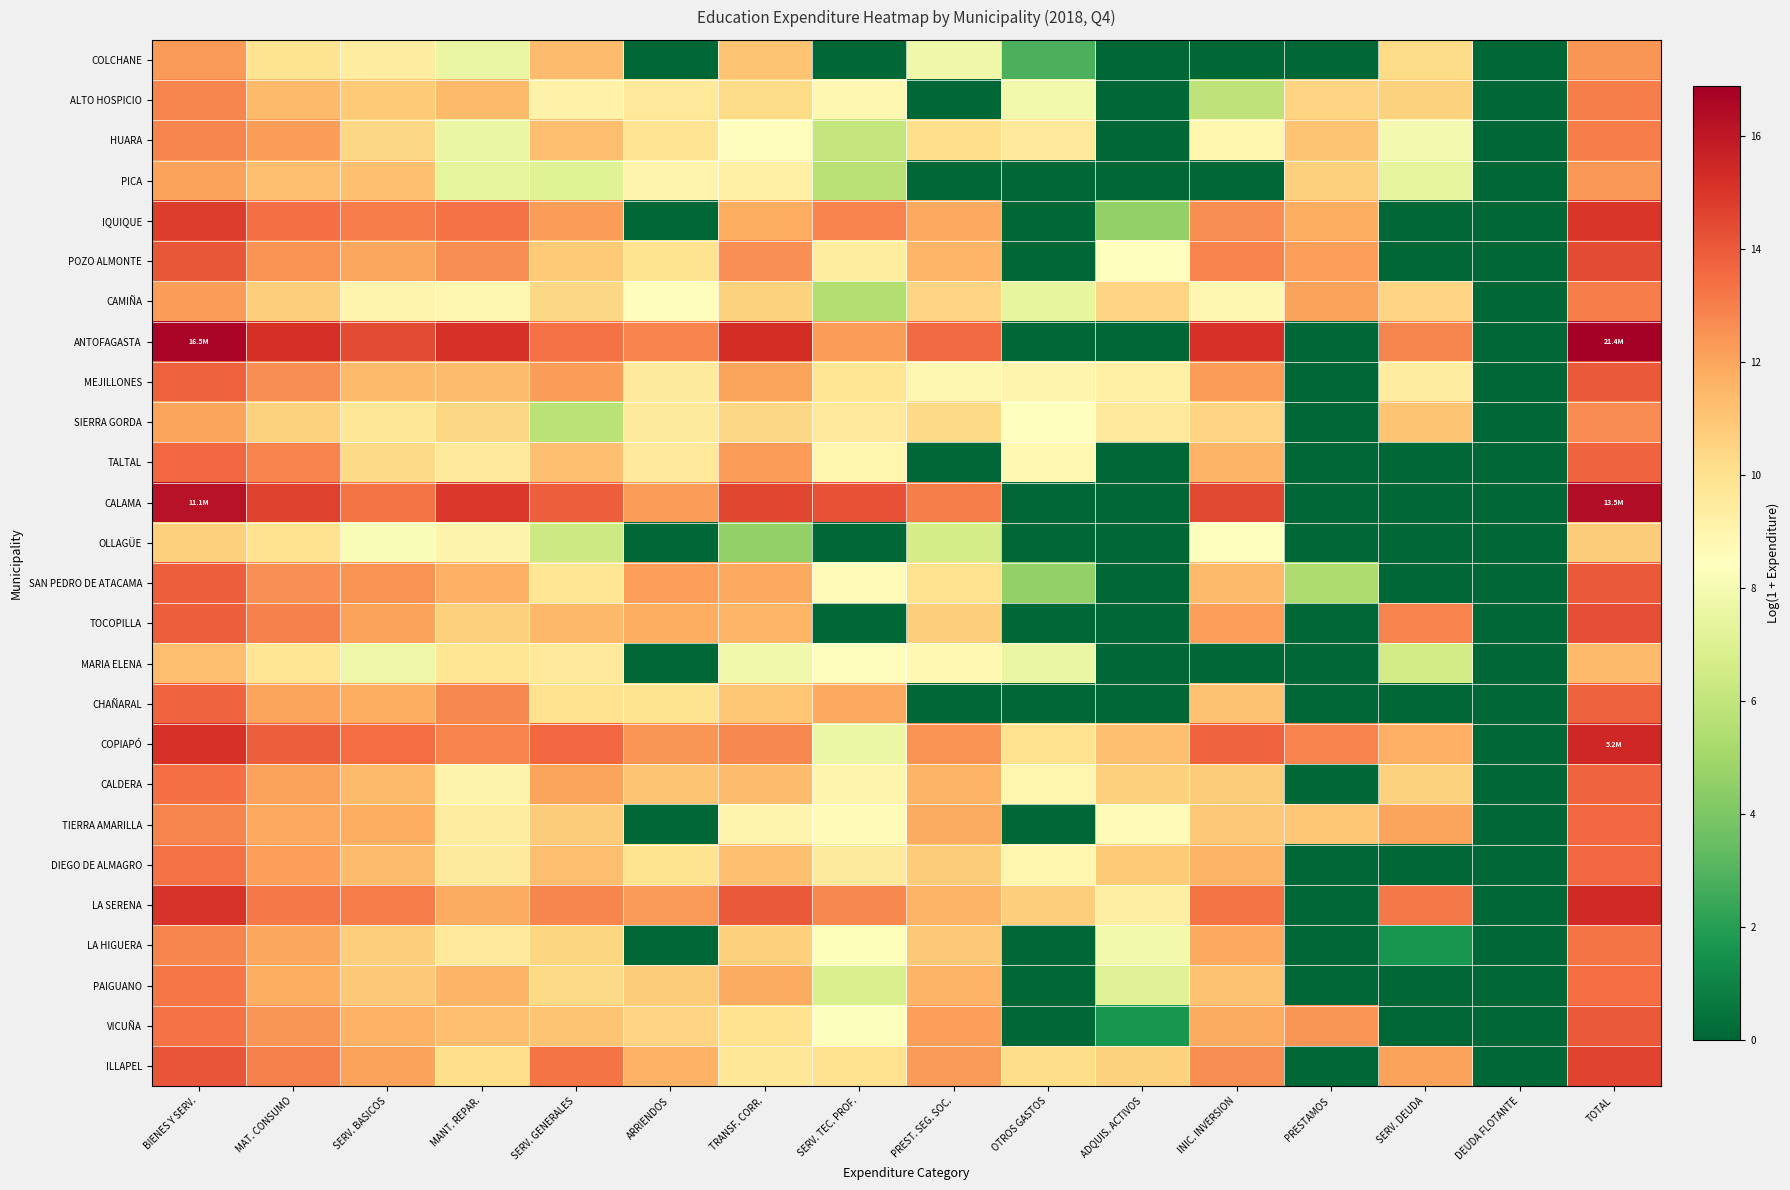

Reading left to right, list all the values displayed in this chart.

COLCHANE: BIENES Y SERV.=12.3	MAT. CONSUMO=9.9	SERV. BASICOS=9.4	MANT. REPAR.=7.5	SERV. GENERALES=11.3	ARRIENDOS=0.0	TRANSF. CORR.=11.0	SERV. TEC. PROF.=0.0	PREST. SEG. SOC.=7.8	OTROS GASTOS=2.8	ADQUIS. ACTIVOS=0.0	INIC. INVERSION=0.0	PRESTAMOS=0.0	SERV. DEUDA=10.3	DEUDA FLOTANTE=0.0	TOTAL=12.4
ALTO HOSPICIO: BIENES Y SERV.=12.8	MAT. CONSUMO=11.3	SERV. BASICOS=10.9	MANT. REPAR.=11.4	SERV. GENERALES=9.1	ARRIENDOS=9.6	TRANSF. CORR.=10.2	SERV. TEC. PROF.=8.9	PREST. SEG. SOC.=0.0	OTROS GASTOS=7.9	ADQUIS. ACTIVOS=0.0	INIC. INVERSION=5.9	PRESTAMOS=10.5	SERV. DEUDA=10.6	DEUDA FLOTANTE=0.0	TOTAL=13.0
HUARA: BIENES Y SERV.=12.8	MAT. CONSUMO=12.2	SERV. BASICOS=10.4	MANT. REPAR.=7.5	SERV. GENERALES=11.3	ARRIENDOS=9.8	TRANSF. CORR.=8.5	SERV. TEC. PROF.=6.1	PREST. SEG. SOC.=10.1	OTROS GASTOS=9.6	ADQUIS. ACTIVOS=0.0	INIC. INVERSION=8.9	PRESTAMOS=11.0	SERV. DEUDA=8.0	DEUDA FLOTANTE=0.0	TOTAL=13.1
PICA: BIENES Y SERV.=12.1	MAT. CONSUMO=11.2	SERV. BASICOS=11.2	MANT. REPAR.=7.3	SERV. GENERALES=7.0	ARRIENDOS=9.0	TRANSF. CORR.=9.3	SERV. TEC. PROF.=5.7	PREST. SEG. SOC.=0.0	OTROS GASTOS=0.0	ADQUIS. ACTIVOS=0.0	INIC. INVERSION=0.0	PRESTAMOS=10.6	SERV. DEUDA=7.3	DEUDA FLOTANTE=0.0	TOTAL=12.4
IQUIQUE: BIENES Y SERV.=14.8	MAT. CONSUMO=13.4	SERV. BASICOS=13.1	MANT. REPAR.=13.4	SERV. GENERALES=12.2	ARRIENDOS=0.0	TRANSF. CORR.=11.8	SERV. TEC. PROF.=12.9	PREST. SEG. SOC.=11.9	OTROS GASTOS=0.0	ADQUIS. ACTIVOS=4.6	INIC. INVERSION=12.6	PRESTAMOS=11.8	SERV. DEUDA=0.0	DEUDA FLOTANTE=0.0	TOTAL=15.0
POZO ALMONTE: BIENES Y SERV.=14.1	MAT. CONSUMO=12.5	SERV. BASICOS=12.0	MANT. REPAR.=12.7	SERV. GENERALES=10.8	ARRIENDOS=10.0	TRANSF. CORR.=12.6	SERV. TEC. PROF.=9.5	PREST. SEG. SOC.=11.5	OTROS GASTOS=0.0	ADQUIS. ACTIVOS=8.5	INIC. INVERSION=12.9	PRESTAMOS=12.2	SERV. DEUDA=0.0	DEUDA FLOTANTE=0.0	TOTAL=14.4
CAMIÑA: BIENES Y SERV.=12.2	MAT. CONSUMO=10.7	SERV. BASICOS=9.0	MANT. REPAR.=8.8	SERV. GENERALES=10.4	ARRIENDOS=8.5	TRANSF. CORR.=10.6	SERV. TEC. PROF.=5.5	PREST. SEG. SOC.=10.5	OTROS GASTOS=7.4	ADQUIS. ACTIVOS=10.5	INIC. INVERSION=8.9	PRESTAMOS=12.1	SERV. DEUDA=10.5	DEUDA FLOTANTE=0.0	TOTAL=13.1
ANTOFAGASTA: BIENES Y SERV.=16.6	MAT. CONSUMO=15.2	SERV. BASICOS=14.4	MANT. REPAR.=15.2	SERV. GENERALES=13.4	ARRIENDOS=12.9	TRANSF. CORR.=15.3	SERV. TEC. PROF.=12.3	PREST. SEG. SOC.=13.5	OTROS GASTOS=0.0	ADQUIS. ACTIVOS=0.0	INIC. INVERSION=15.2	PRESTAMOS=0.0	SERV. DEUDA=12.8	DEUDA FLOTANTE=0.0	TOTAL=16.9
MEJILLONES: BIENES Y SERV.=13.8	MAT. CONSUMO=12.6	SERV. BASICOS=11.4	MANT. REPAR.=11.3	SERV. GENERALES=12.3	ARRIENDOS=9.5	TRANSF. CORR.=12.1	SERV. TEC. PROF.=9.8	PREST. SEG. SOC.=8.9	OTROS GASTOS=9.0	ADQUIS. ACTIVOS=9.3	INIC. INVERSION=12.2	PRESTAMOS=0.0	SERV. DEUDA=9.4	DEUDA FLOTANTE=0.0	TOTAL=14.0
SIERRA GORDA: BIENES Y SERV.=12.1	MAT. CONSUMO=10.6	SERV. BASICOS=9.7	MANT. REPAR.=10.4	SERV. GENERALES=5.8	ARRIENDOS=9.5	TRANSF. CORR.=10.4	SERV. TEC. PROF.=9.6	PREST. SEG. SOC.=10.3	OTROS GASTOS=8.5	ADQUIS. ACTIVOS=9.7	INIC. INVERSION=10.5	PRESTAMOS=0.0	SERV. DEUDA=11.0	DEUDA FLOTANTE=0.0	TOTAL=12.7
TALTAL: BIENES Y SERV.=13.6	MAT. CONSUMO=12.9	SERV. BASICOS=10.3	MANT. REPAR.=9.6	SERV. GENERALES=11.1	ARRIENDOS=9.6	TRANSF. CORR.=12.2	SERV. TEC. PROF.=8.9	PREST. SEG. SOC.=0.0	OTROS GASTOS=8.8	ADQUIS. ACTIVOS=0.0	INIC. INVERSION=11.6	PRESTAMOS=0.0	SERV. DEUDA=0.0	DEUDA FLOTANTE=0.0	TOTAL=13.7
CALAMA: BIENES Y SERV.=16.2	MAT. CONSUMO=14.7	SERV. BASICOS=13.3	MANT. REPAR.=14.9	SERV. GENERALES=13.9	ARRIENDOS=12.2	TRANSF. CORR.=14.5	SERV. TEC. PROF.=14.2	PREST. SEG. SOC.=13.0	OTROS GASTOS=0.0	ADQUIS. ACTIVOS=0.0	INIC. INVERSION=14.5	PRESTAMOS=0.0	SERV. DEUDA=0.0	DEUDA FLOTANTE=0.0	TOTAL=16.4
OLLAGÜE: BIENES Y SERV.=10.6	MAT. CONSUMO=10.0	SERV. BASICOS=8.2	MANT. REPAR.=9.1	SERV. GENERALES=6.4	ARRIENDOS=0.0	TRANSF. CORR.=4.6	SERV. TEC. PROF.=0.0	PREST. SEG. SOC.=6.6	OTROS GASTOS=0.0	ADQUIS. ACTIVOS=0.0	INIC. INVERSION=8.5	PRESTAMOS=0.0	SERV. DEUDA=0.0	DEUDA FLOTANTE=0.0	TOTAL=10.8
SAN PEDRO DE ATACAMA: BIENES Y SERV.=13.9	MAT. CONSUMO=12.6	SERV. BASICOS=12.5	MANT. REPAR.=11.7	SERV. GENERALES=9.8	ARRIENDOS=12.1	TRANSF. CORR.=11.9	SERV. TEC. PROF.=8.7	PREST. SEG. SOC.=10.0	OTROS GASTOS=4.6	ADQUIS. ACTIVOS=0.0	INIC. INVERSION=11.4	PRESTAMOS=5.4	SERV. DEUDA=0.0	DEUDA FLOTANTE=0.0	TOTAL=14.0
TOCOPILLA: BIENES Y SERV.=13.9	MAT. CONSUMO=13.0	SERV. BASICOS=12.1	MANT. REPAR.=10.7	SERV. GENERALES=11.4	ARRIENDOS=11.8	TRANSF. CORR.=11.5	SERV. TEC. PROF.=0.0	PREST. SEG. SOC.=10.7	OTROS GASTOS=0.0	ADQUIS. ACTIVOS=0.0	INIC. INVERSION=12.2	PRESTAMOS=0.0	SERV. DEUDA=12.9	DEUDA FLOTANTE=0.0	TOTAL=14.3
MARIA ELENA: BIENES Y SERV.=11.2	MAT. CONSUMO=9.8	SERV. BASICOS=7.6	MANT. REPAR.=9.8	SERV. GENERALES=9.7	ARRIENDOS=0.0	TRANSF. CORR.=7.8	SERV. TEC. PROF.=8.6	PREST. SEG. SOC.=8.8	OTROS GASTOS=7.5	ADQUIS. ACTIVOS=0.0	INIC. INVERSION=0.0	PRESTAMOS=0.0	SERV. DEUDA=6.6	DEUDA FLOTANTE=0.0	TOTAL=11.4
CHAÑARAL: BIENES Y SERV.=13.8	MAT. CONSUMO=12.0	SERV. BASICOS=11.8	MANT. REPAR.=12.8	SERV. GENERALES=10.0	ARRIENDOS=9.9	TRANSF. CORR.=11.0	SERV. TEC. PROF.=11.9	PREST. SEG. SOC.=0.0	OTROS GASTOS=0.0	ADQUIS. ACTIVOS=0.0	INIC. INVERSION=11.1	PRESTAMOS=0.0	SERV. DEUDA=0.0	DEUDA FLOTANTE=0.0	TOTAL=13.8
COPIAPÓ: BIENES Y SERV.=15.2	MAT. CONSUMO=13.9	SERV. BASICOS=13.5	MANT. REPAR.=12.9	SERV. GENERALES=13.6	ARRIENDOS=12.4	TRANSF. CORR.=12.7	SERV. TEC. PROF.=7.6	PREST. SEG. SOC.=12.5	OTROS GASTOS=10.0	ADQUIS. ACTIVOS=11.2	INIC. INVERSION=13.7	PRESTAMOS=12.9	SERV. DEUDA=11.7	DEUDA FLOTANTE=0.0	TOTAL=15.5
CALDERA: BIENES Y SERV.=13.4	MAT. CONSUMO=12.1	SERV. BASICOS=11.4	MANT. REPAR.=9.1	SERV. GENERALES=12.1	ARRIENDOS=11.0	TRANSF. CORR.=11.3	SERV. TEC. PROF.=9.0	PREST. SEG. SOC.=11.6	OTROS GASTOS=8.9	ADQUIS. ACTIVOS=10.7	INIC. INVERSION=10.8	PRESTAMOS=0.0	SERV. DEUDA=10.6	DEUDA FLOTANTE=0.0	TOTAL=13.7
TIERRA AMARILLA: BIENES Y SERV.=12.8	MAT. CONSUMO=11.9	SERV. BASICOS=11.8	MANT. REPAR.=9.4	SERV. GENERALES=10.8	ARRIENDOS=0.0	TRANSF. CORR.=9.0	SERV. TEC. PROF.=8.6	PREST. SEG. SOC.=11.9	OTROS GASTOS=0.0	ADQUIS. ACTIVOS=8.6	INIC. INVERSION=10.9	PRESTAMOS=11.0	SERV. DEUDA=12.0	DEUDA FLOTANTE=0.0	TOTAL=13.6
DIEGO DE ALMAGRO: BIENES Y SERV.=13.3	MAT. CONSUMO=12.2	SERV. BASICOS=11.3	MANT. REPAR.=9.5	SERV. GENERALES=11.2	ARRIENDOS=9.9	TRANSF. CORR.=11.1	SERV. TEC. PROF.=9.5	PREST. SEG. SOC.=10.8	OTROS GASTOS=8.9	ADQUIS. ACTIVOS=10.8	INIC. INVERSION=11.6	PRESTAMOS=0.0	SERV. DEUDA=0.0	DEUDA FLOTANTE=0.0	TOTAL=13.6
LA SERENA: BIENES Y SERV.=15.1	MAT. CONSUMO=13.2	SERV. BASICOS=13.1	MANT. REPAR.=11.8	SERV. GENERALES=12.8	ARRIENDOS=12.3	TRANSF. CORR.=14.0	SERV. TEC. PROF.=12.8	PREST. SEG. SOC.=11.5	OTROS GASTOS=10.7	ADQUIS. ACTIVOS=9.3	INIC. INVERSION=13.3	PRESTAMOS=0.0	SERV. DEUDA=13.2	DEUDA FLOTANTE=0.0	TOTAL=15.4
LA HIGUERA: BIENES Y SERV.=12.8	MAT. CONSUMO=12.0	SERV. BASICOS=10.7	MANT. REPAR.=9.6	SERV. GENERALES=10.5	ARRIENDOS=0.0	TRANSF. CORR.=10.7	SERV. TEC. PROF.=8.3	PREST. SEG. SOC.=10.9	OTROS GASTOS=0.0	ADQUIS. ACTIVOS=7.9	INIC. INVERSION=11.9	PRESTAMOS=0.0	SERV. DEUDA=1.6	DEUDA FLOTANTE=0.0	TOTAL=13.3
PAIGUANO: BIENES Y SERV.=13.2	MAT. CONSUMO=11.7	SERV. BASICOS=10.9	MANT. REPAR.=11.6	SERV. GENERALES=10.3	ARRIENDOS=10.8	TRANSF. CORR.=11.8	SERV. TEC. PROF.=6.8	PREST. SEG. SOC.=11.6	OTROS GASTOS=0.0	ADQUIS. ACTIVOS=7.1	INIC. INVERSION=11.1	PRESTAMOS=0.0	SERV. DEUDA=0.0	DEUDA FLOTANTE=0.0	TOTAL=13.5
VICUÑA: BIENES Y SERV.=13.3	MAT. CONSUMO=12.4	SERV. BASICOS=11.6	MANT. REPAR.=11.3	SERV. GENERALES=11.0	ARRIENDOS=10.5	TRANSF. CORR.=10.0	SERV. TEC. PROF.=8.4	PREST. SEG. SOC.=12.2	OTROS GASTOS=0.0	ADQUIS. ACTIVOS=1.6	INIC. INVERSION=11.8	PRESTAMOS=12.4	SERV. DEUDA=0.0	DEUDA FLOTANTE=0.0	TOTAL=14.0
ILLAPEL: BIENES Y SERV.=14.2	MAT. CONSUMO=12.9	SERV. BASICOS=12.1	MANT. REPAR.=10.1	SERV. GENERALES=13.3	ARRIENDOS=11.6	TRANSF. CORR.=9.7	SERV. TEC. PROF.=10.0	PREST. SEG. SOC.=12.3	OTROS GASTOS=10.2	ADQUIS. ACTIVOS=10.6	INIC. INVERSION=12.6	PRESTAMOS=0.0	SERV. DEUDA=12.1	DEUDA FLOTANTE=0.0	TOTAL=14.6